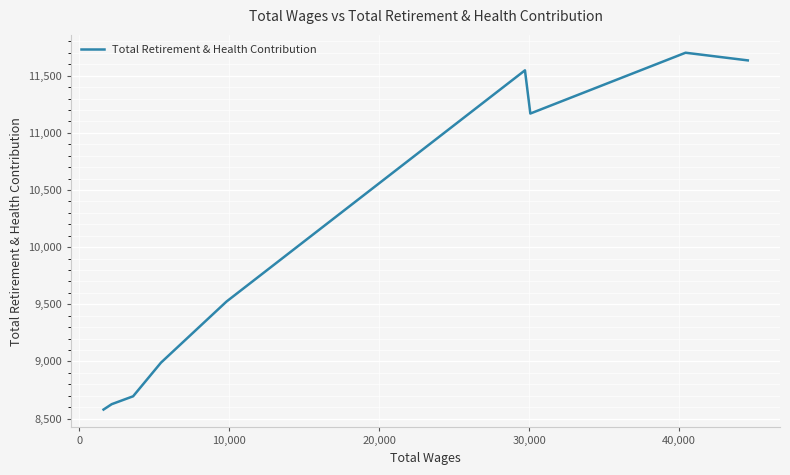

What is the greatest value displayed?

11701